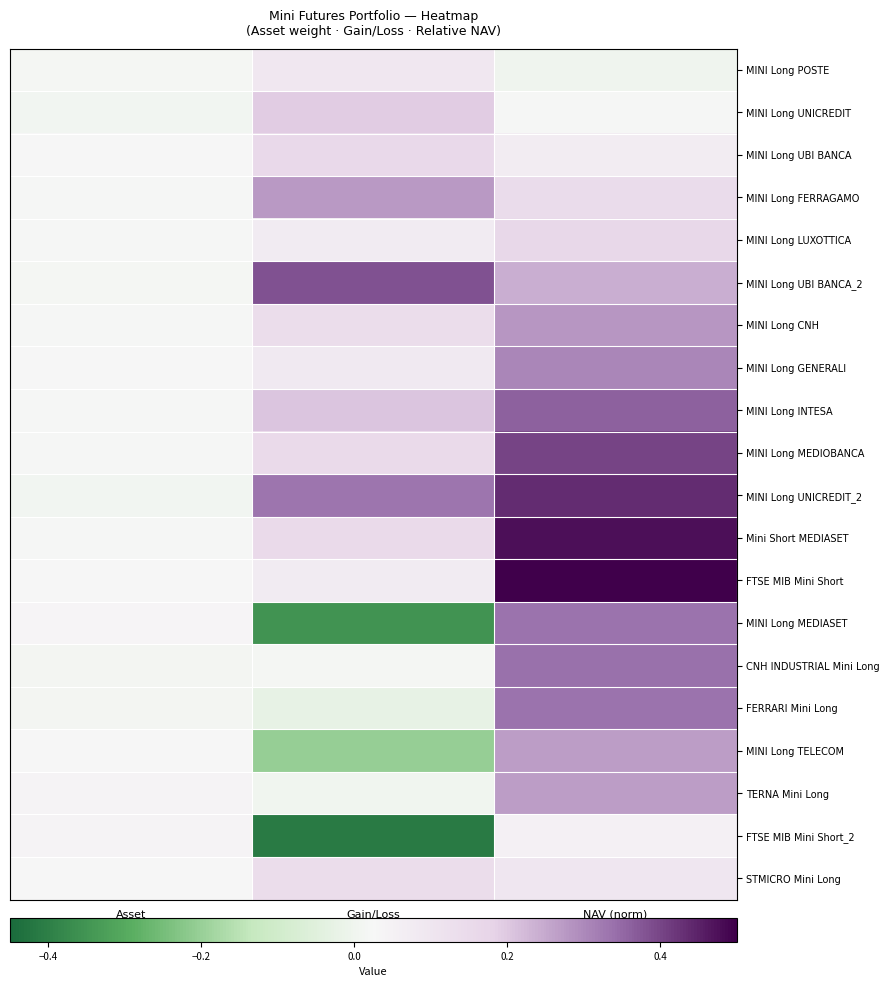

Which series changed the most between Asset and Gain/Loss?

FTSE MIB Mini Short_2